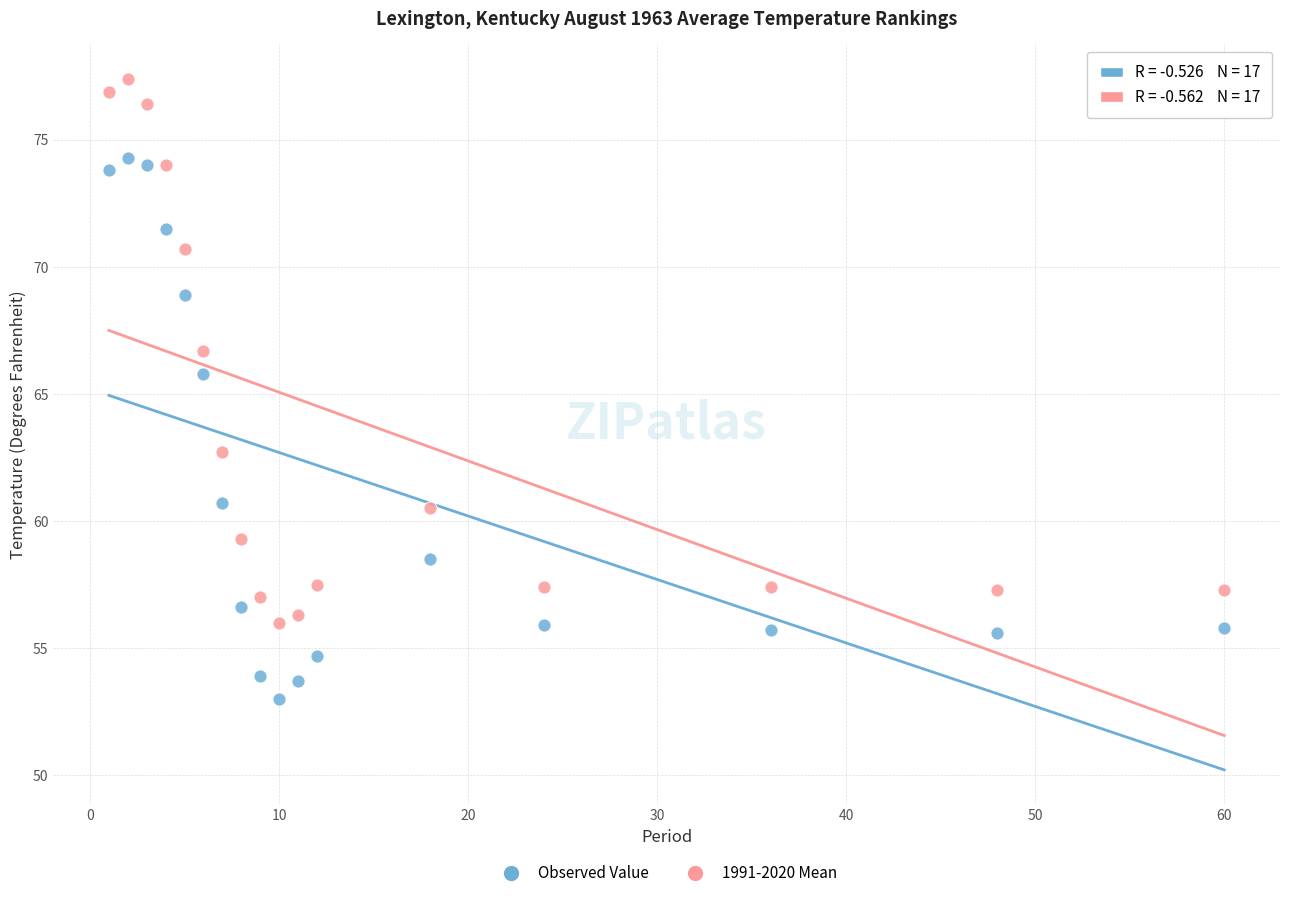

Across all series, what Y value is closest to 65?

65.8